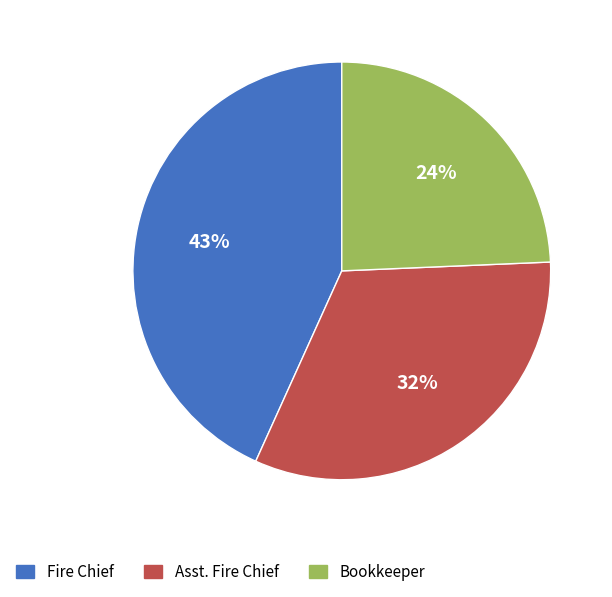

True or false: Asst. Fire Chief accounts for 32% of the total.

True